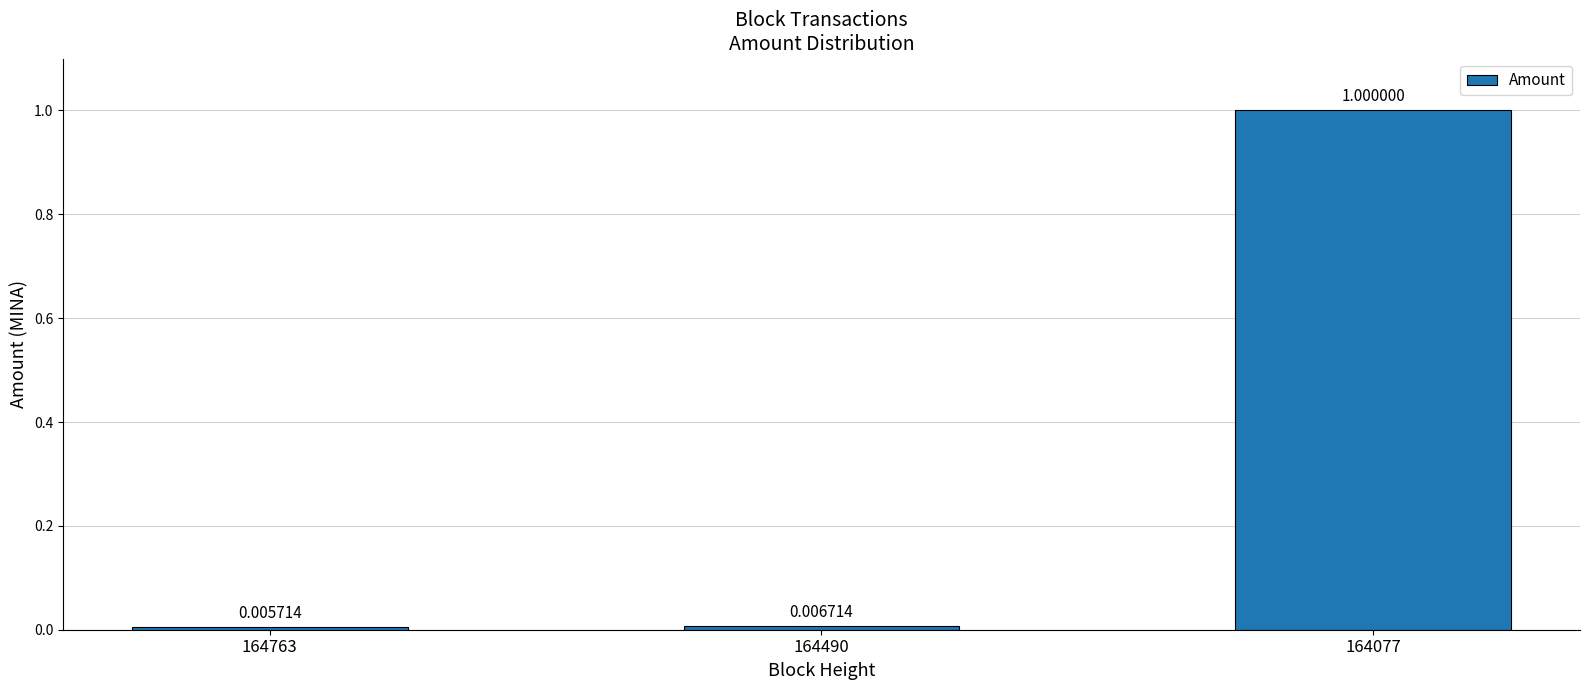

Where is the data nearest to the value 0?

164763